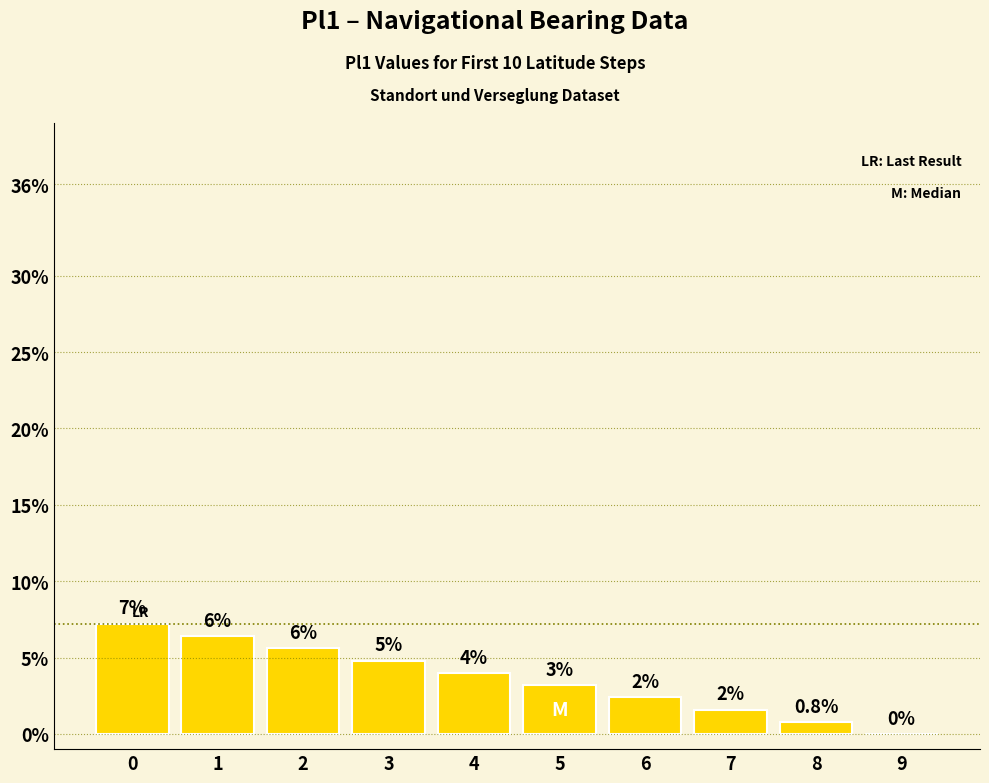

Reading right to left, transcribe all the data shown in this chart.

9=0.0	8=0.8	7=1.6	6=2.4	5=3.2	4=4.0	3=4.8	2=5.6	1=6.4	0=7.2